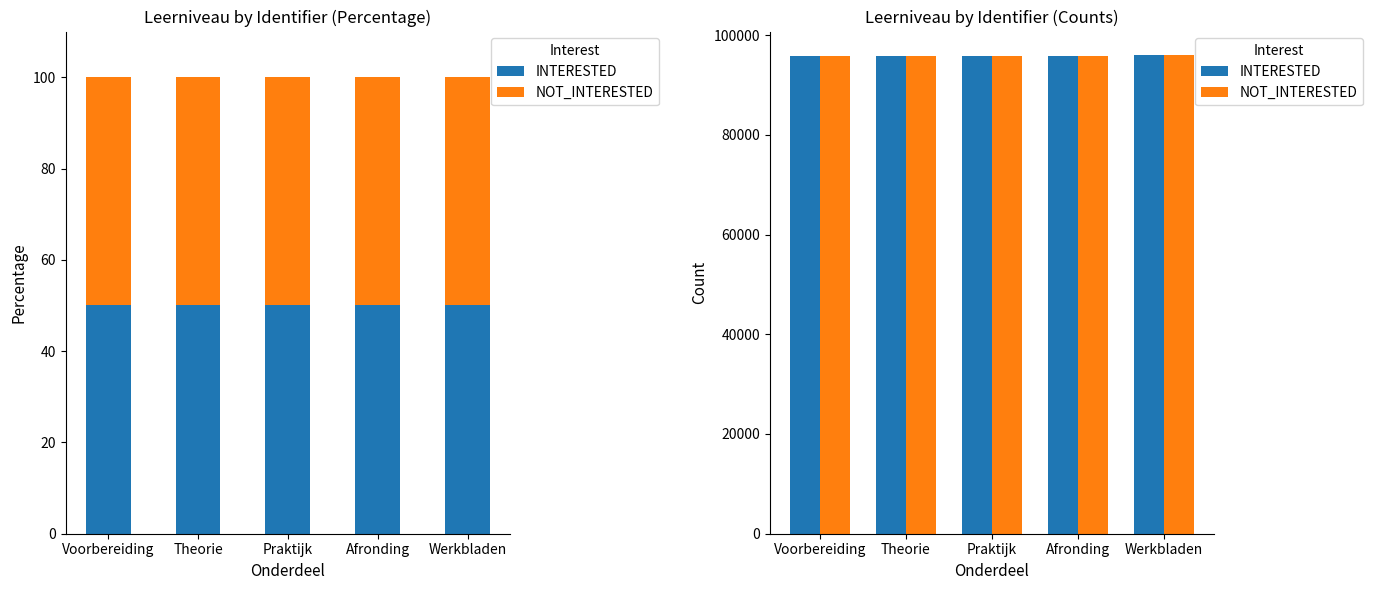

At how many categories does at least one series exceed 95894?

3